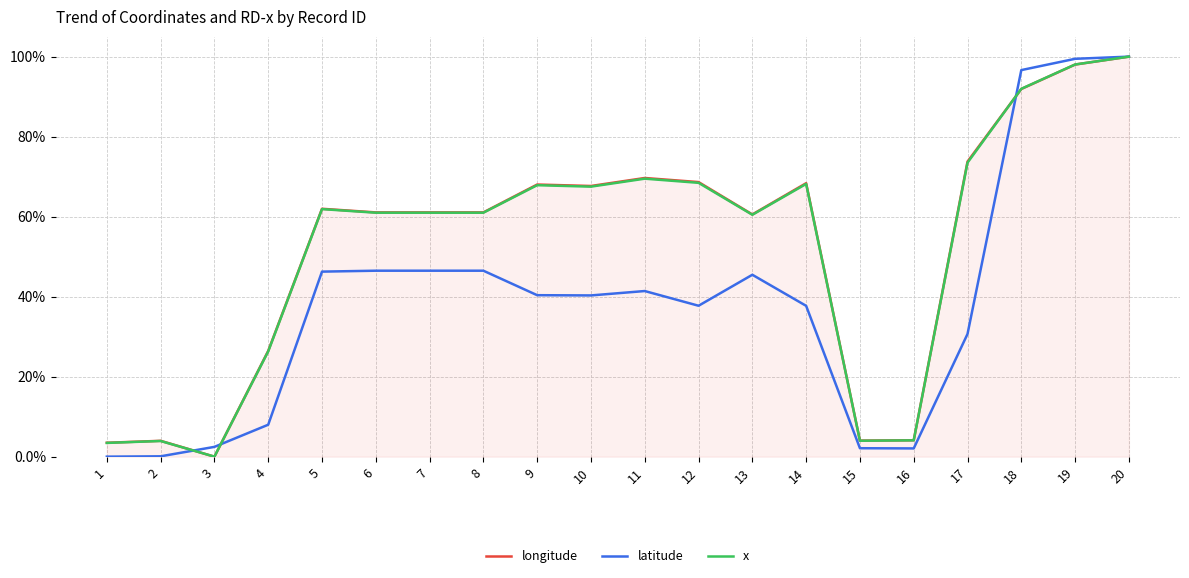

What are all the series names shown in the legend?

longitude, latitude, x